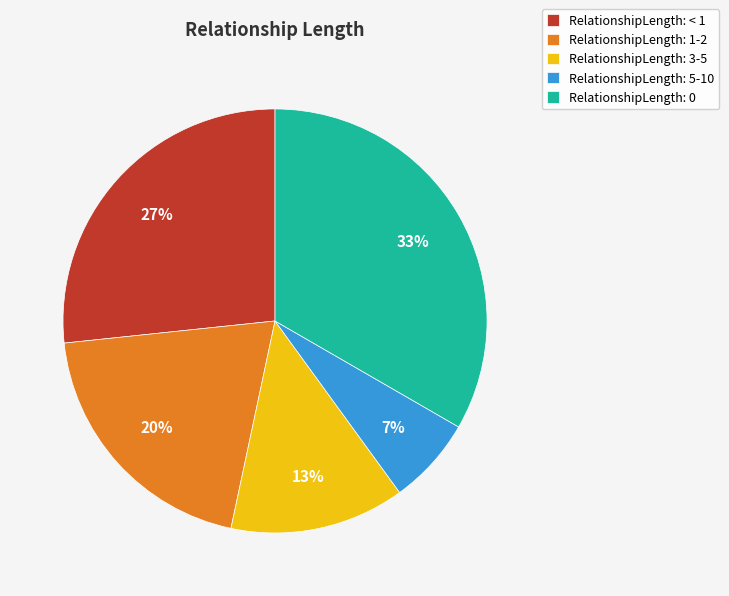

Which category has the smallest portion of the pie?

RelationshipLength: 5-10